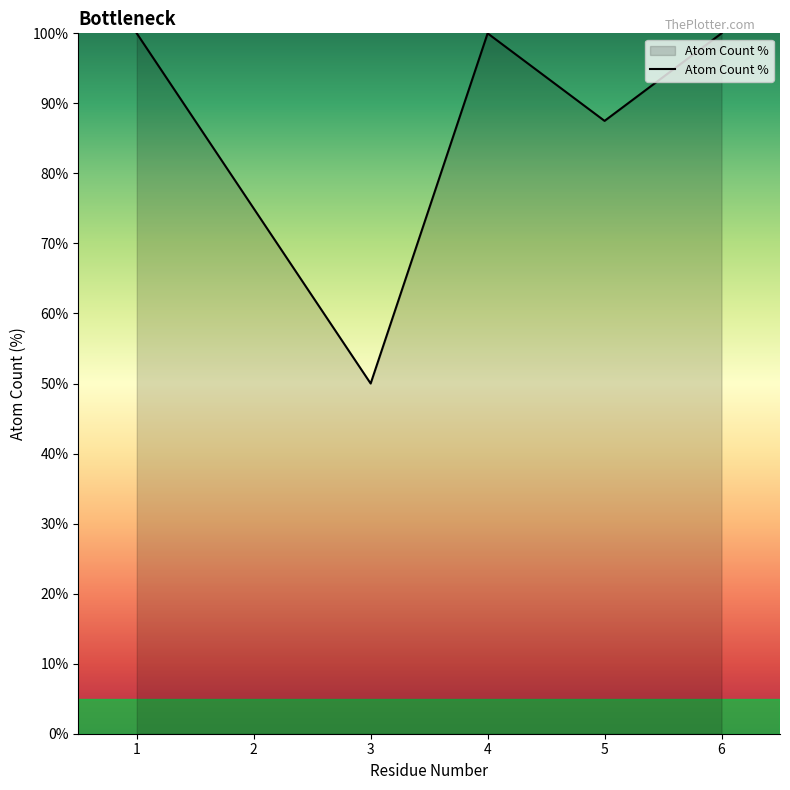

Which label corresponds to the smallest value in the chart?

3